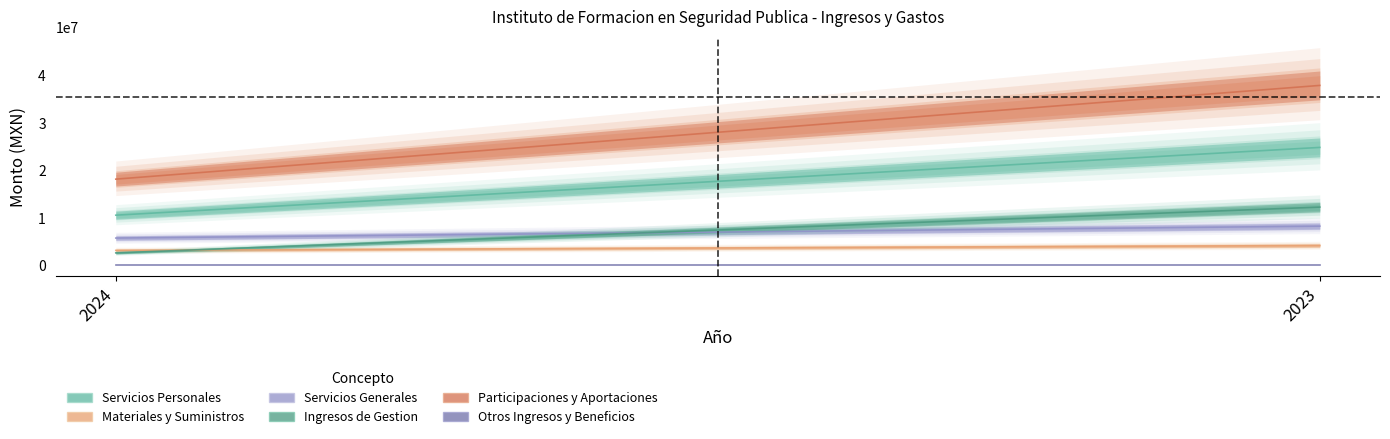

Count the number of categories in the chart.

2